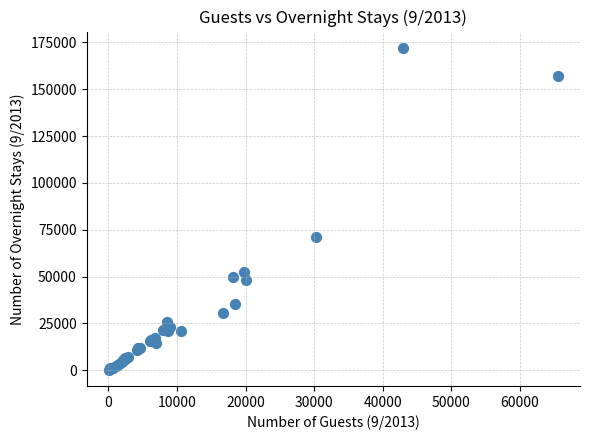

What Y value in the scatter plot is closest to 86219?

71047